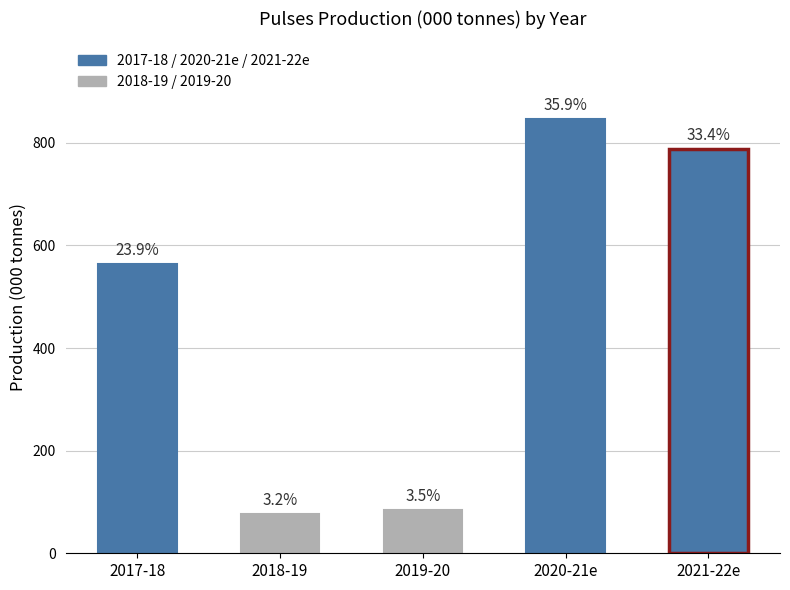

The chart shows a value of 787.7 at 2021-22e. True or false?

True